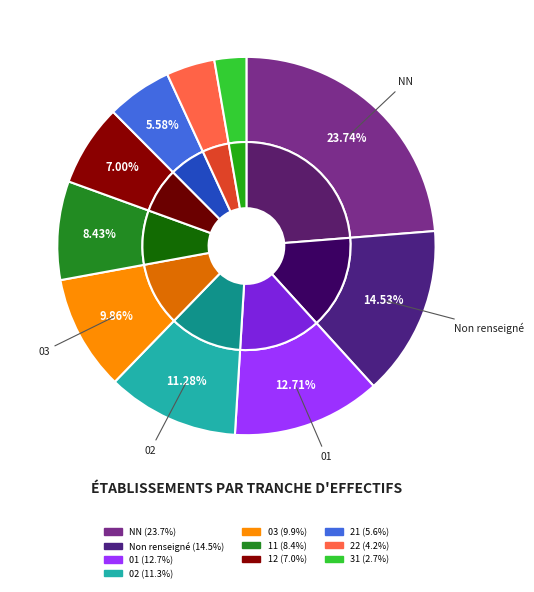

What percentage is the 02 slice, to the nearest percent?

11%